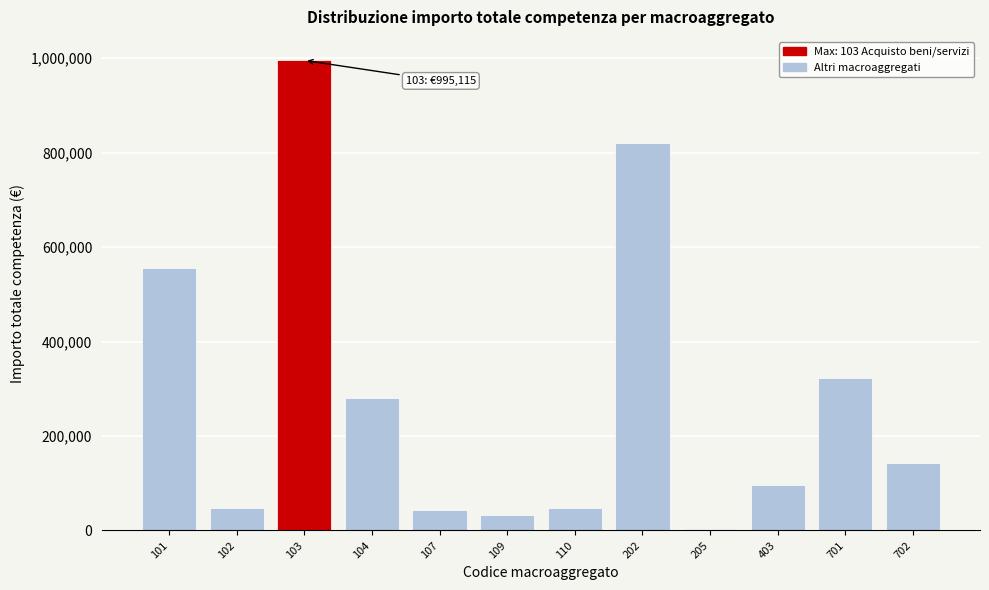

What is the ratio of the value at 104 to the value at 107?

6.6